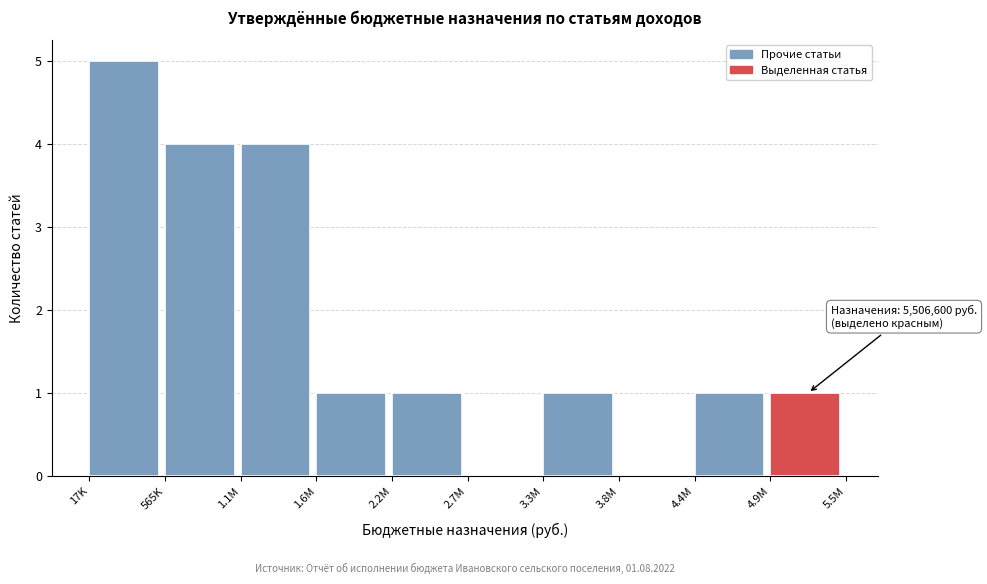

Reading right to left, transcribe all the data shown in this chart.

4.9M=1	4.4M=1	3.8M=0	3.3M=1	2.7M=0	2.2M=1	1.6M=1	1.1M=4	565K=4	17K=5